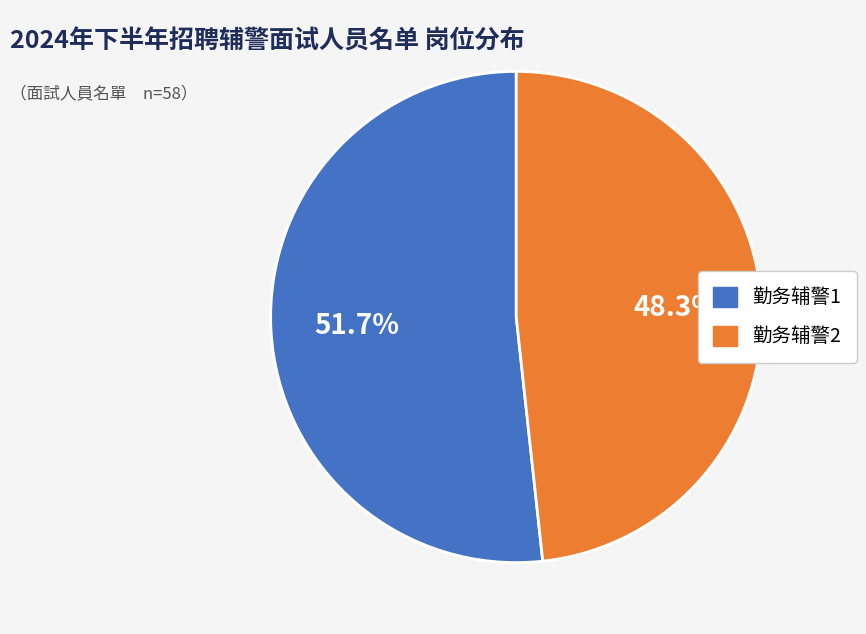

Which category has the smallest portion of the pie?

勤务辅警2